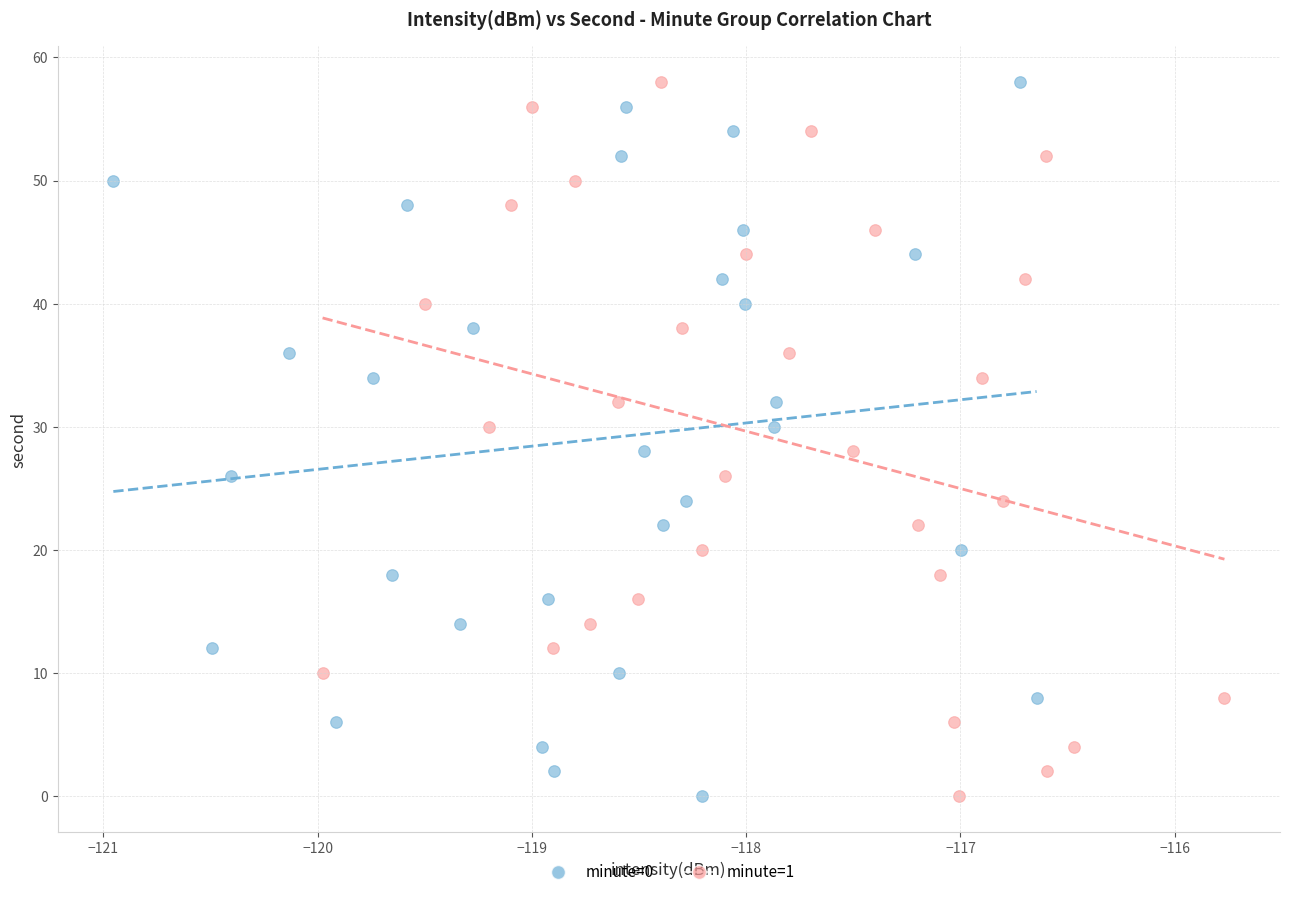

What are all the series names shown in the legend?

minute=0, minute=1